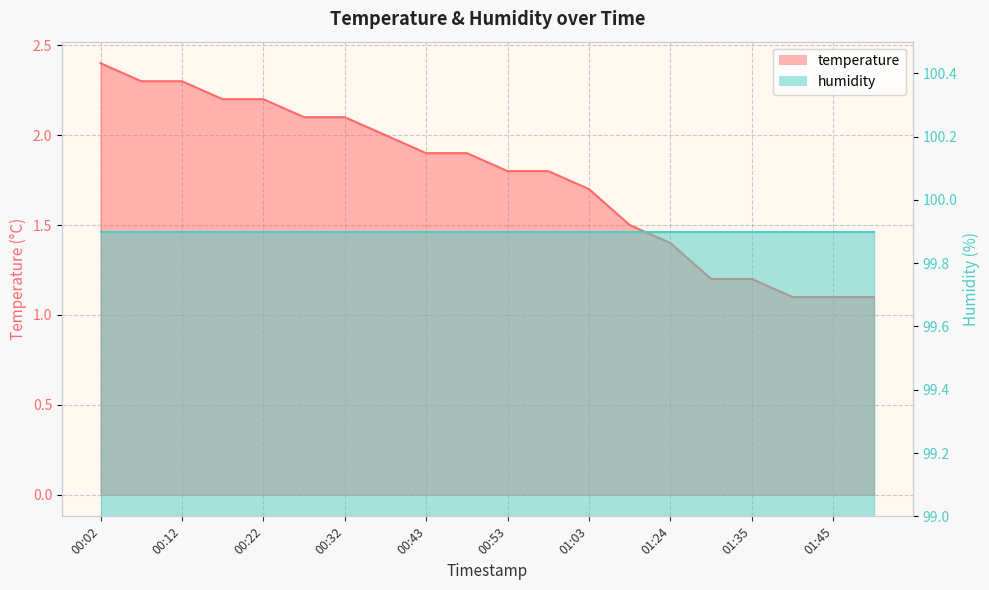

Which label corresponds to the largest value in the chart?

00:02